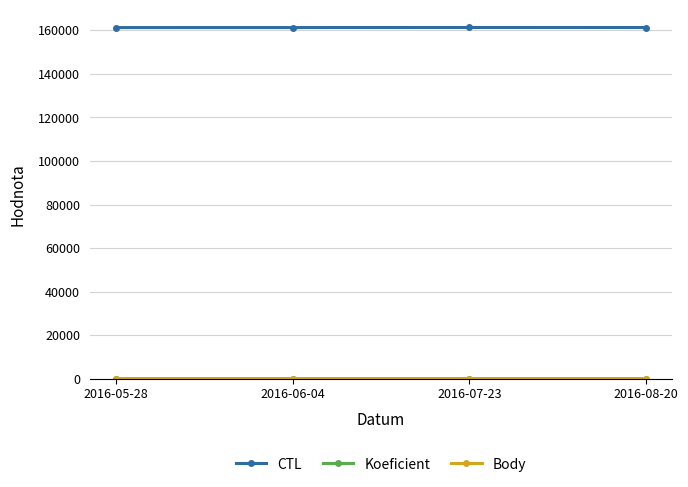

What is the value of the Koeficient point at the 2nd from the left?

3